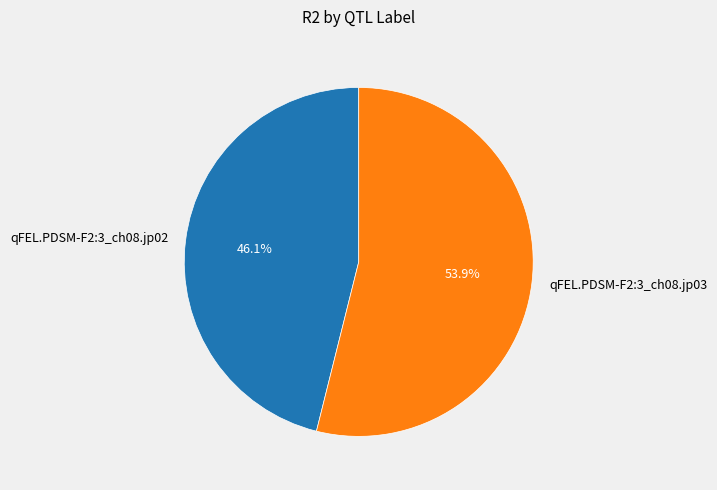

Count the number of slices in the pie.

2